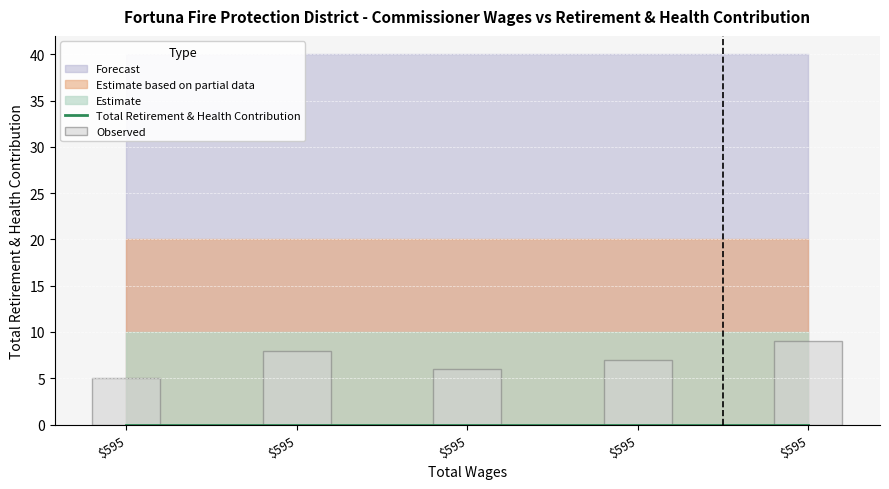

Reading left to right, extract all data points from this chart.

Total Retirement & Health Contribution: 0	0	0	0	0
Observed: 5	8	6	7	9